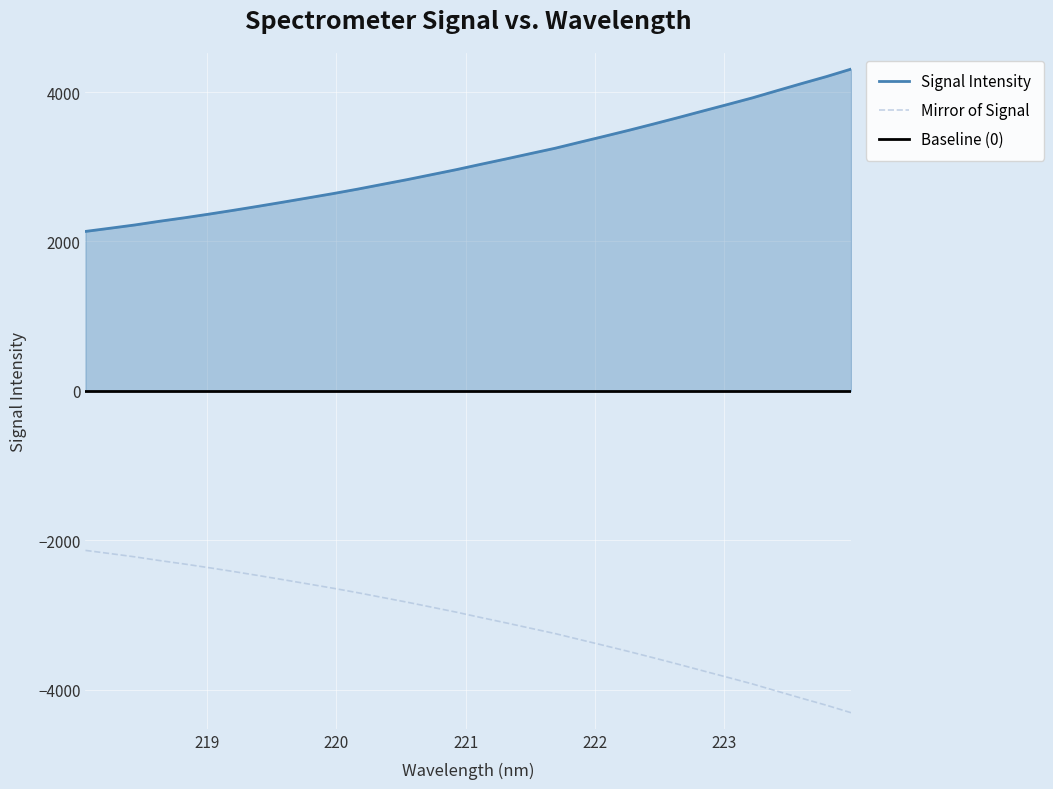

What is the maximum value for Mirror of Signal?

-2134.5